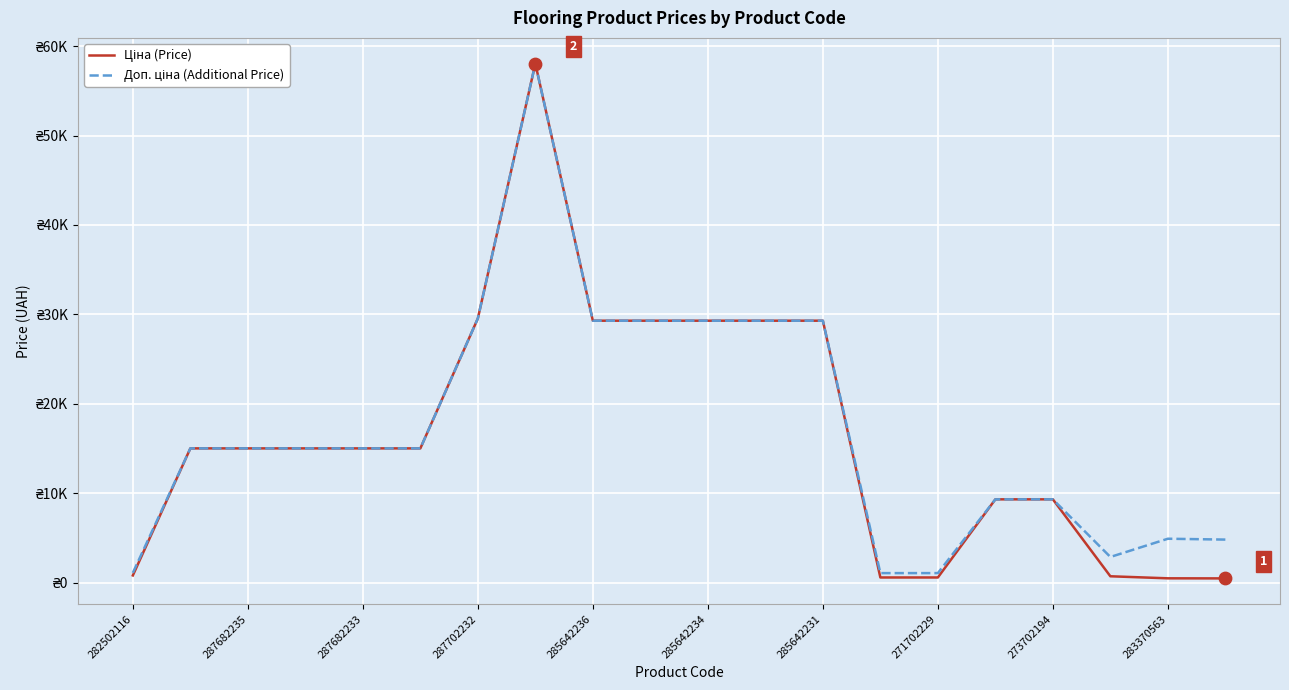

Is this an area chart (filled region under the line)?

No